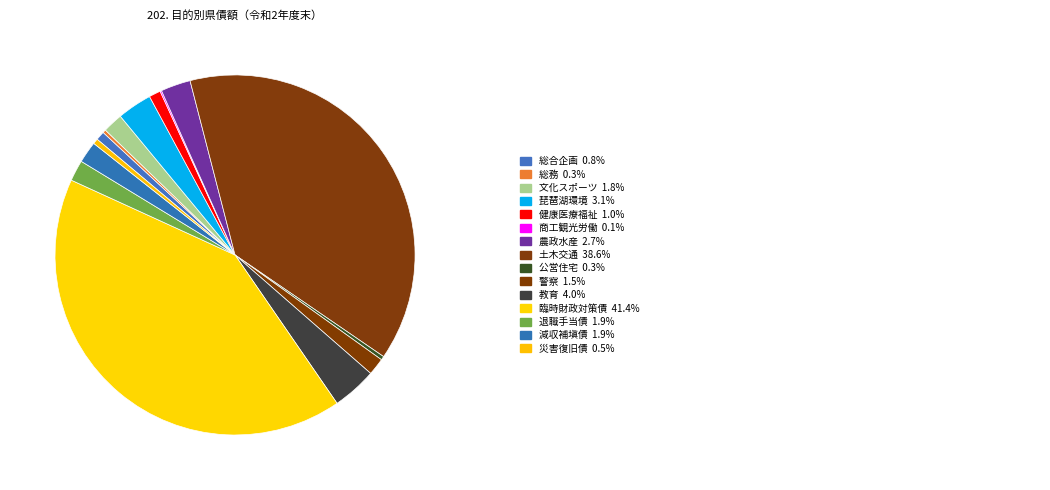

Is there a majority slice in this chart?

No